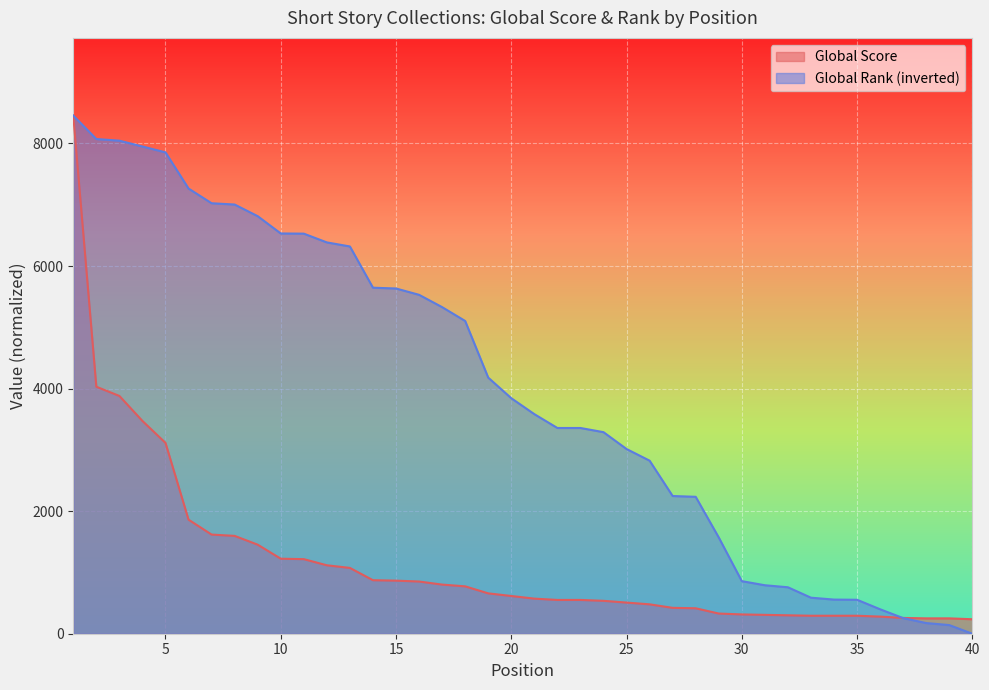

At which label does Global Score first exceed 615?

1